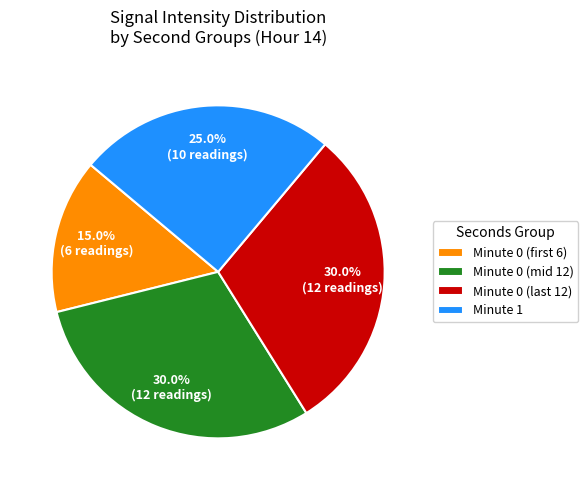

What percentage is NOT represented by Minute 1?

75.0%